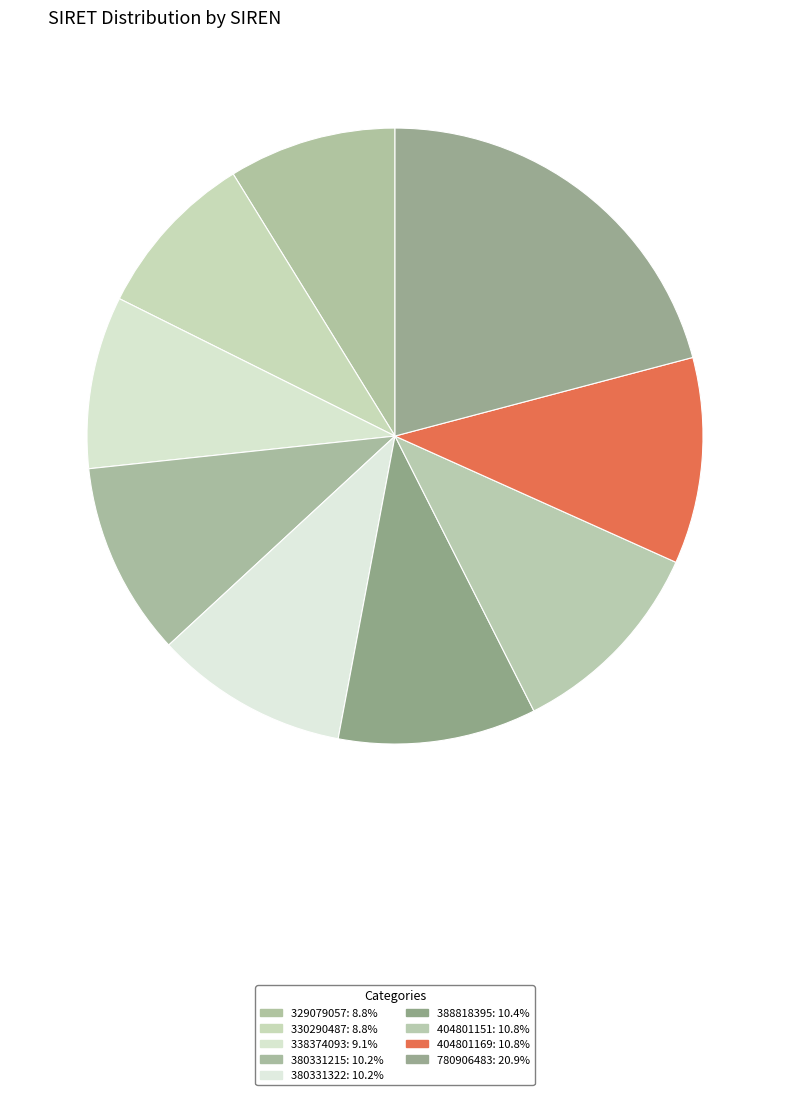

How many segments does this pie chart have?

9